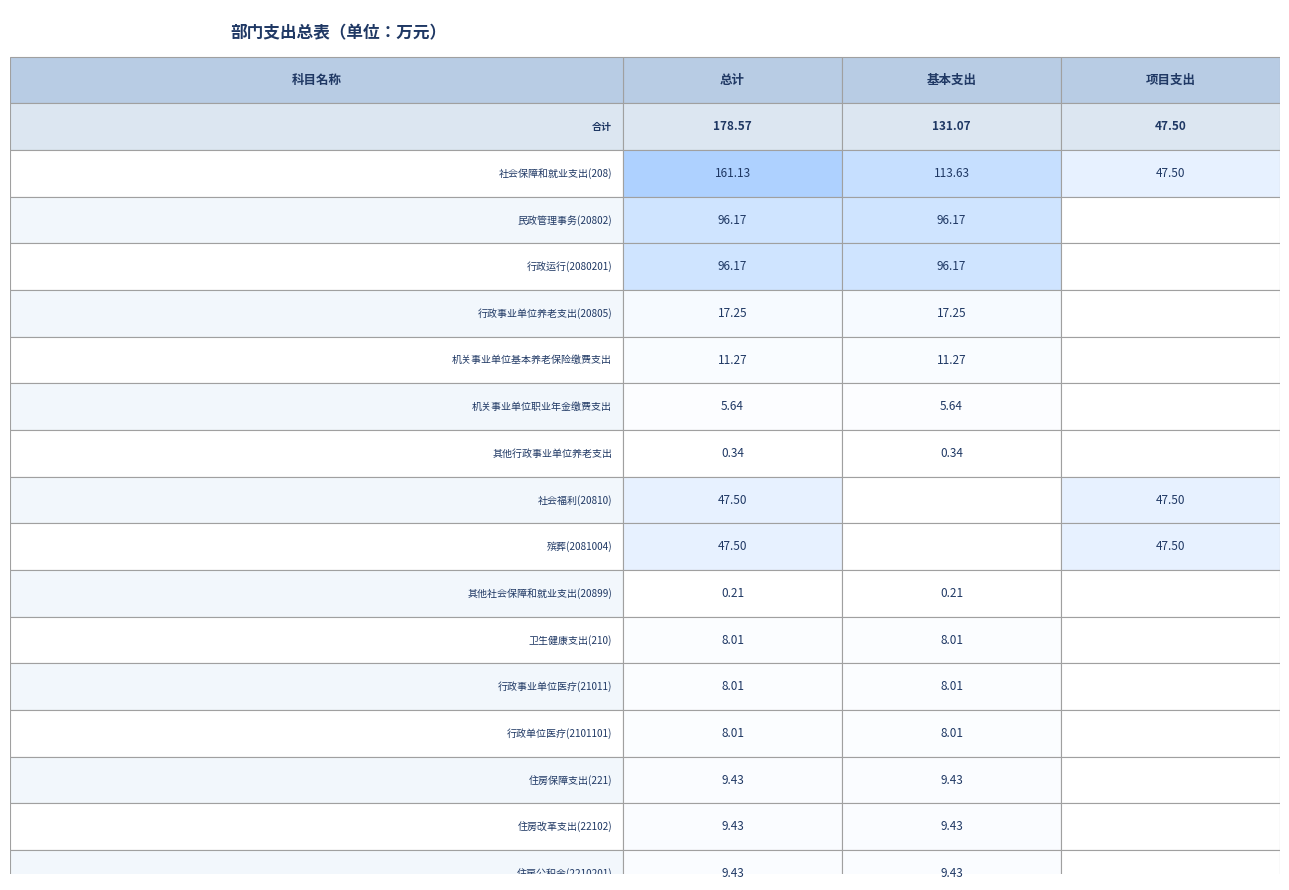

Which label corresponds to the largest value in the chart?

total_row